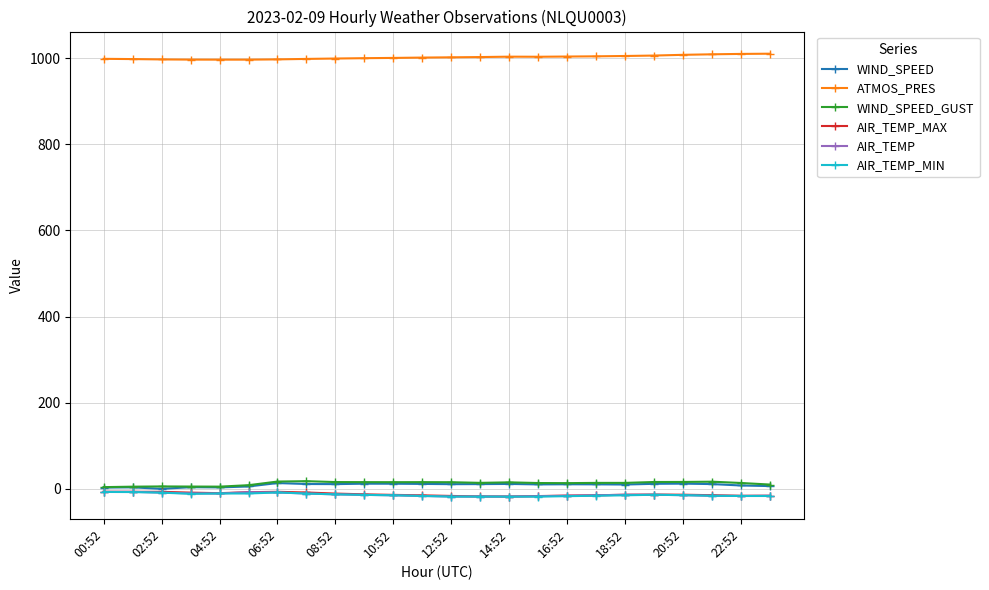

What is the greatest value displayed?

1010.0